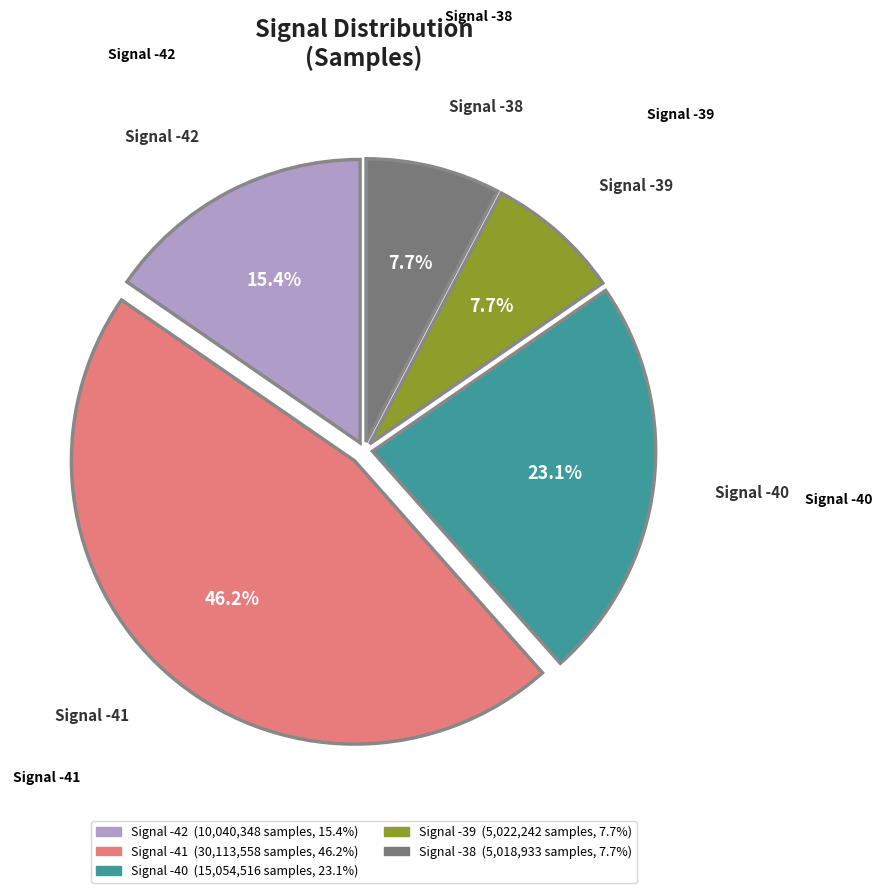

Count the number of slices in the pie.

5